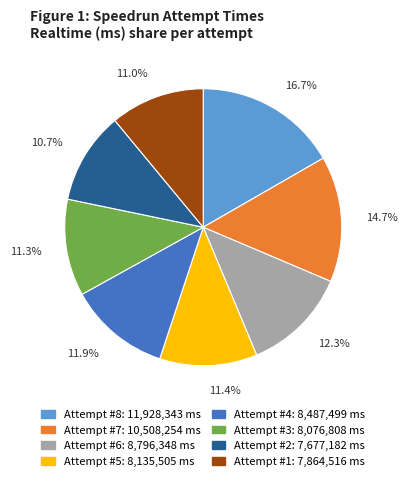

Is there any slice that represents more than half of the pie?

No